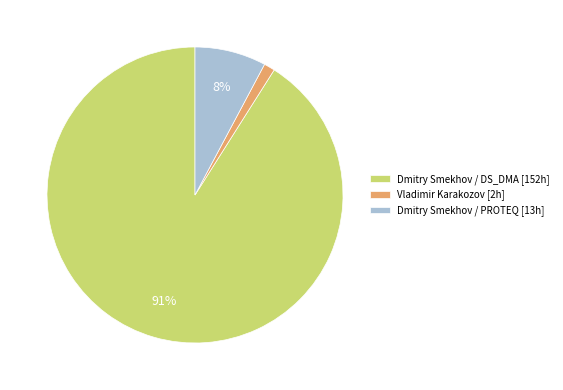

Do Vladimir Karakozov [2h] and Dmitry Smekhov / PROTEQ [13h] together represent more than half of the pie?

No